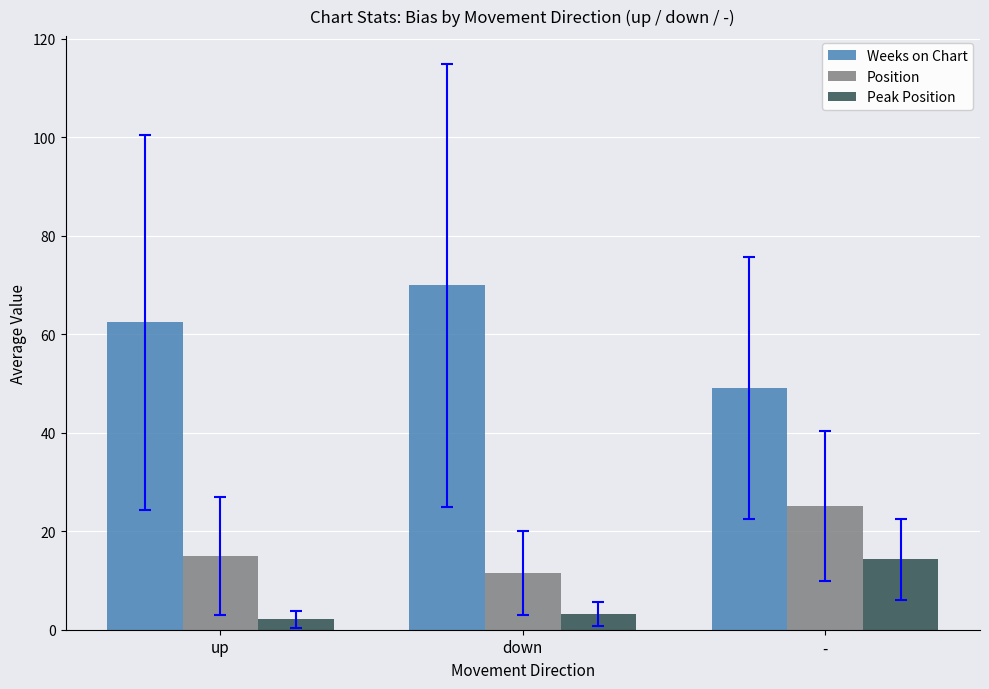

How many values in the Weeks on Chart series are below 62?

1